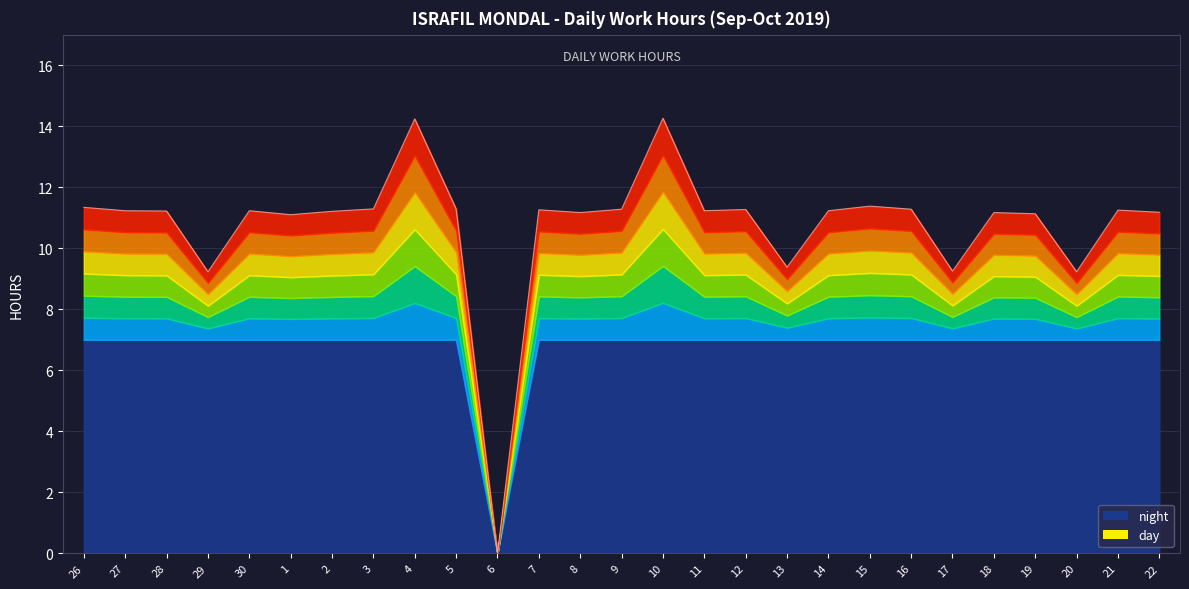

How many lines are shown in the chart?

2